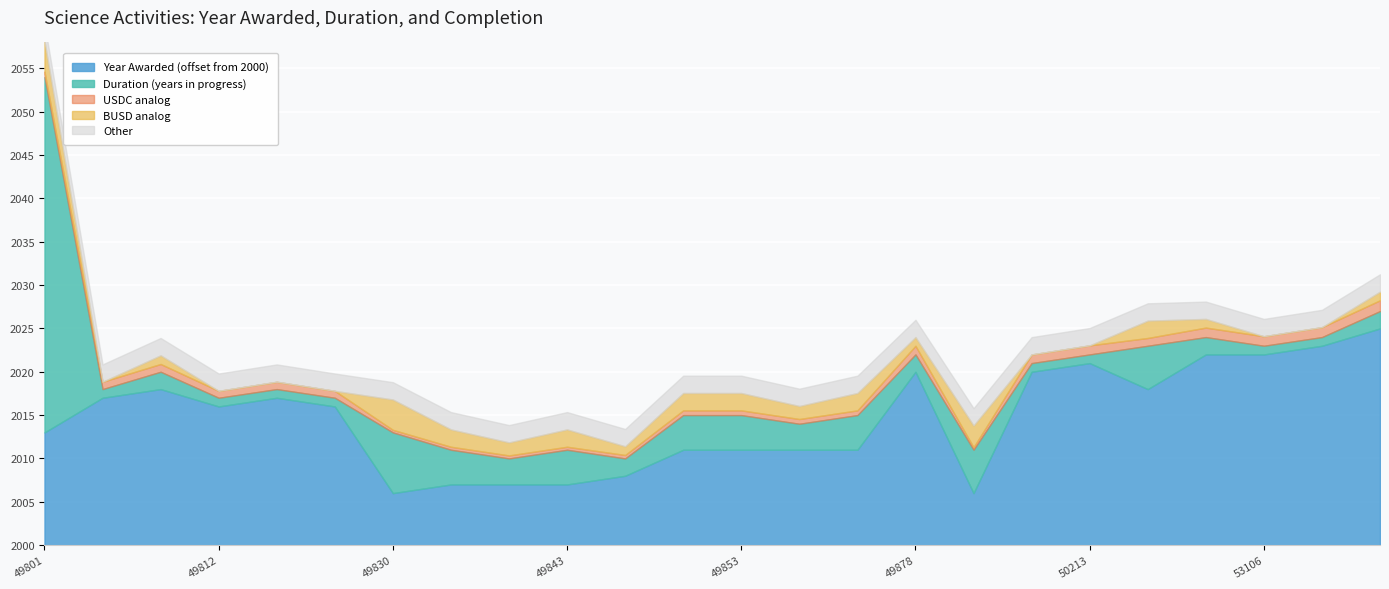

The Years in progress series shows 2 at 49878. True or false?

True